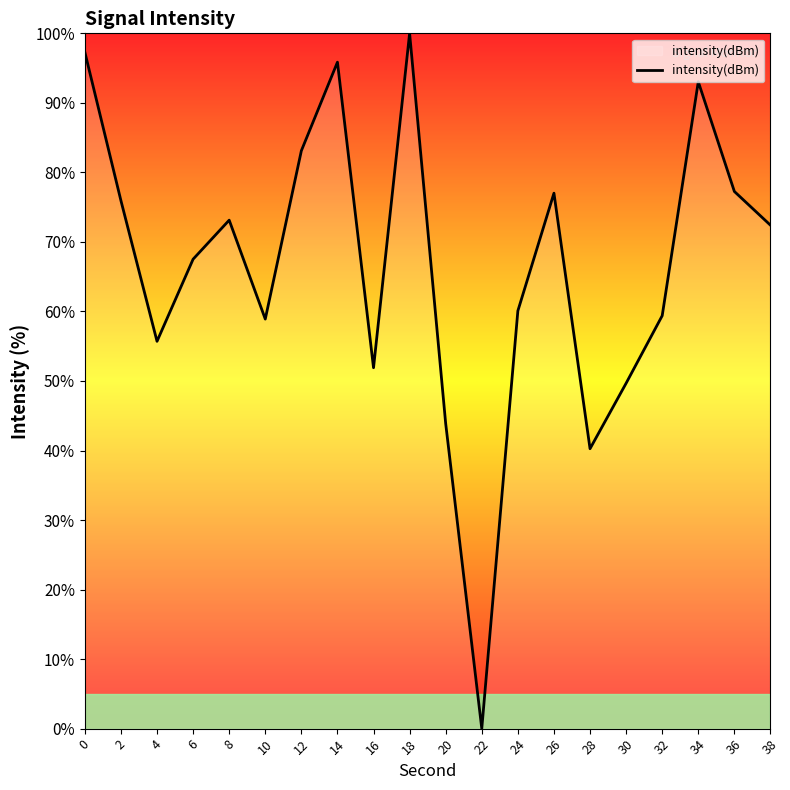

What is the difference between the values at 4 and 26?

21.3